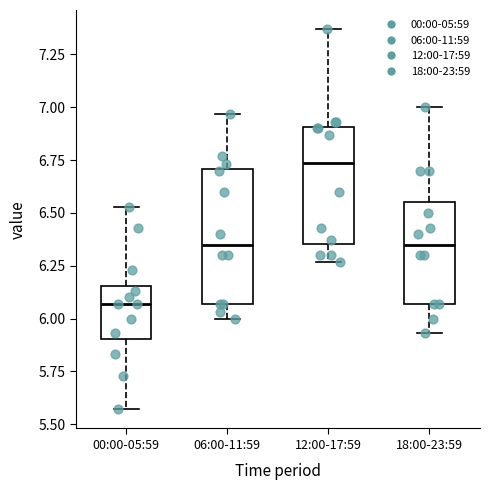

Reading left to right, transcribe this box plot: for each box, give where its median line is, the range the box spans, and where its two whiskers end, as read against the y-axis. The values are not printed on the chart, so give them approximately, as read against the axis.

00:00-05:59: median 6.05, box 5.90 to 6.15, whiskers 5.55 to 6.55
06:00-11:59: median 6.35, box 6.05 to 6.70, whiskers 6.00 to 6.95
12:00-17:59: median 6.75, box 6.35 to 6.90, whiskers 6.25 to 7.35
18:00-23:59: median 6.35, box 6.05 to 6.55, whiskers 5.95 to 7.00